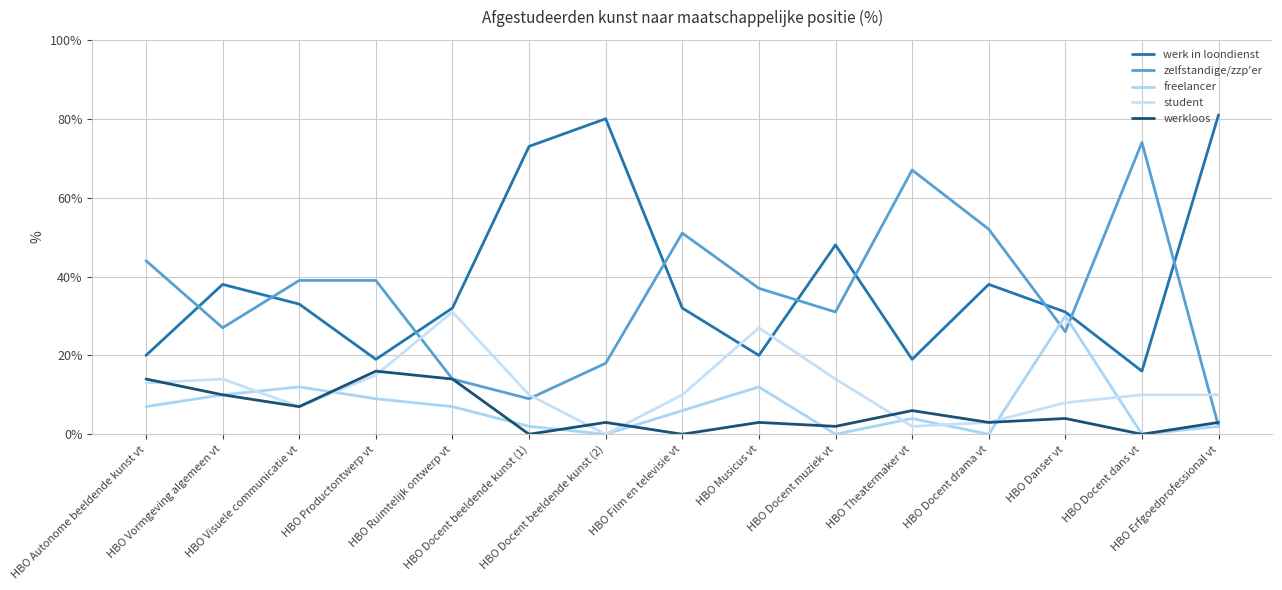

What is the value of the freelancer point at the 8th from the left?

6